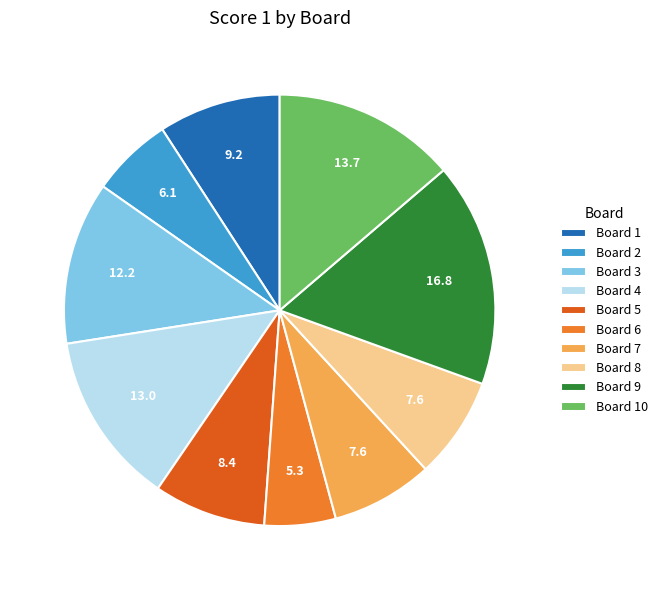

Combined, do Board 6 and Board 5 account for over 50%?

No